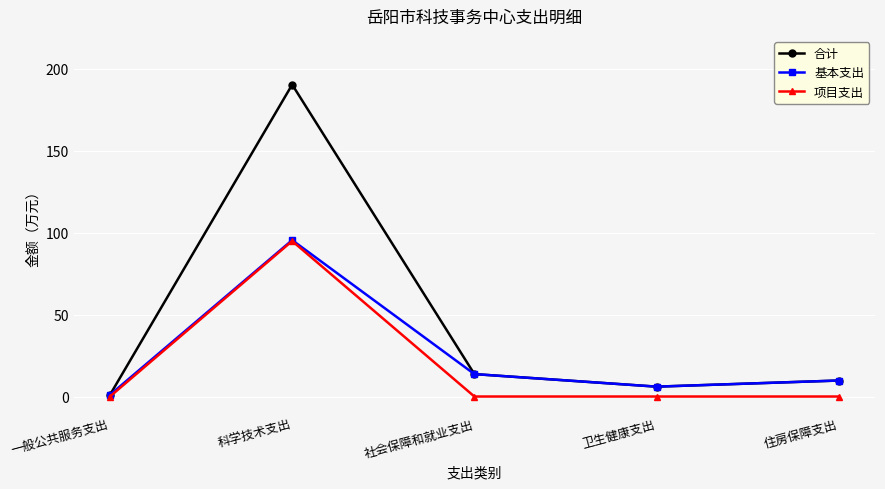

Which category has the highest value in the 项目支出 series?

科学技术支出